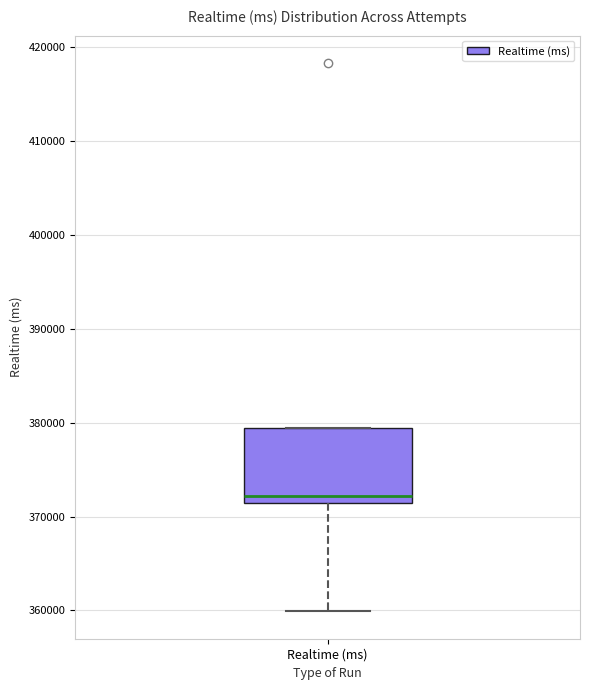

Transcribe this box plot: give where the median line is, the range the box spans, and where the two whiskers end, as read against the y-axis. The values are not printed on the chart, so give them approximately, as read against the axis.

median 372000, box 371000 to 379000, whiskers 360000 to 379000